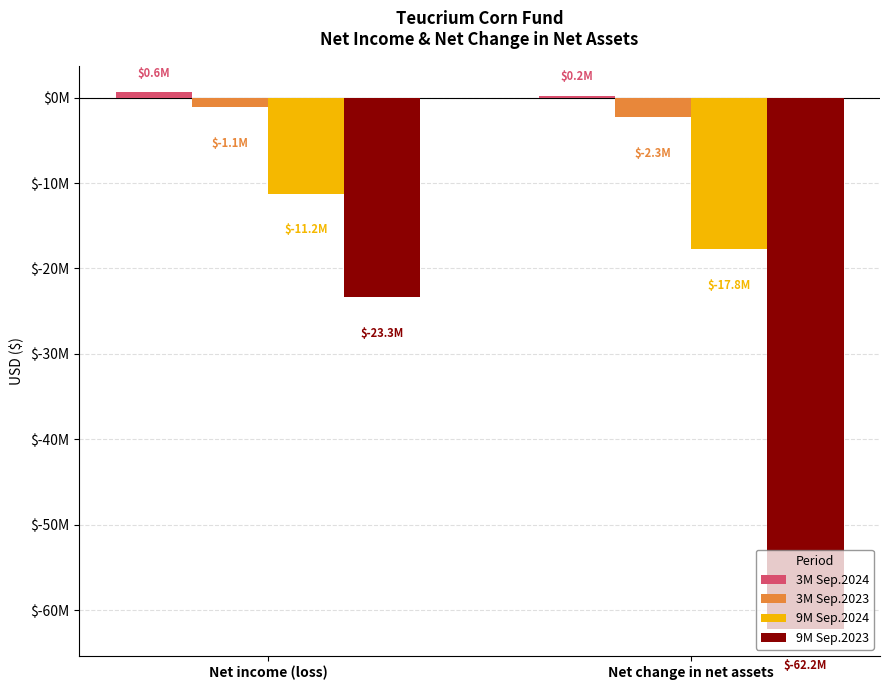

True or false: 9M Sep.2024 has a value of -5608558 at Net change in net assets.

False